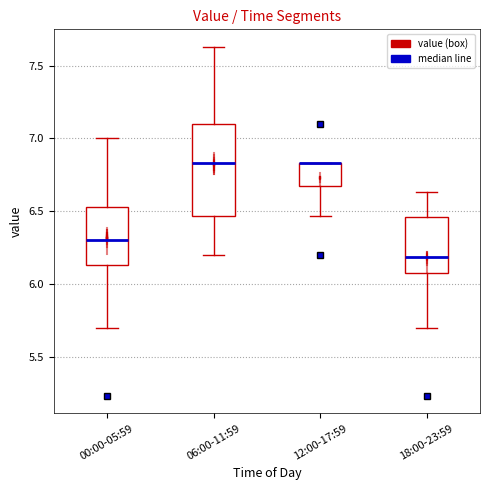

Comparing the boxes themselves (not the whiskers), which one is the tallest?

06:00-11:59